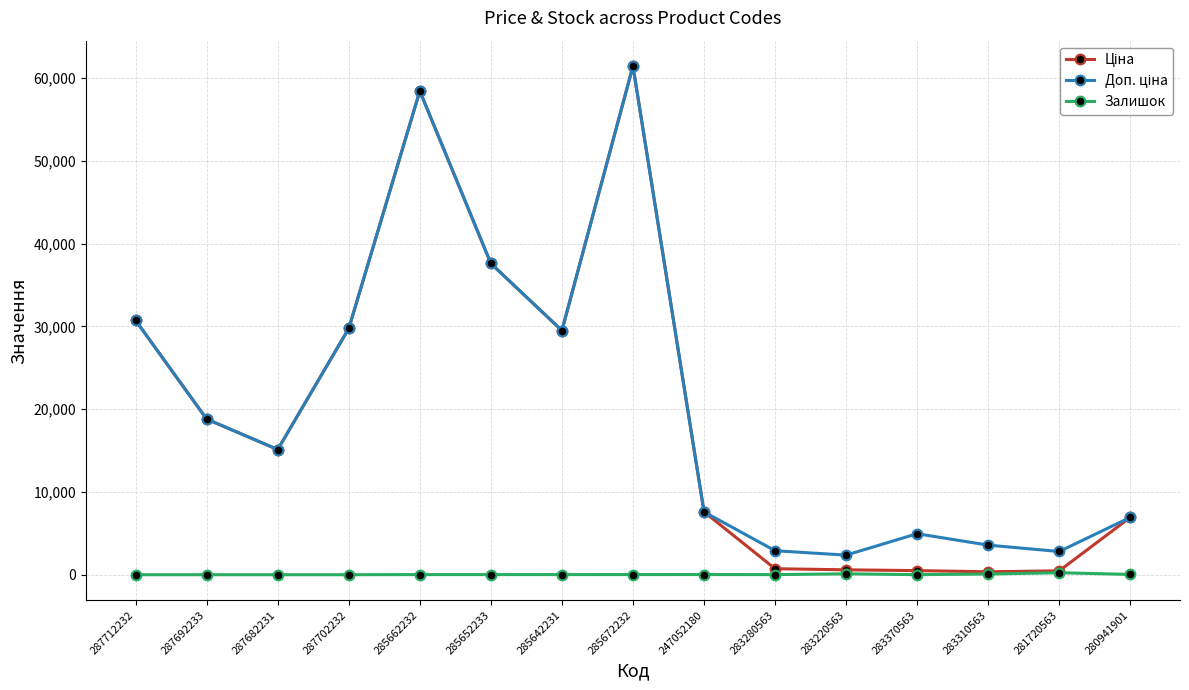

In Залишок, how many points are higher than both neighbors (excluding endpoints)?

4